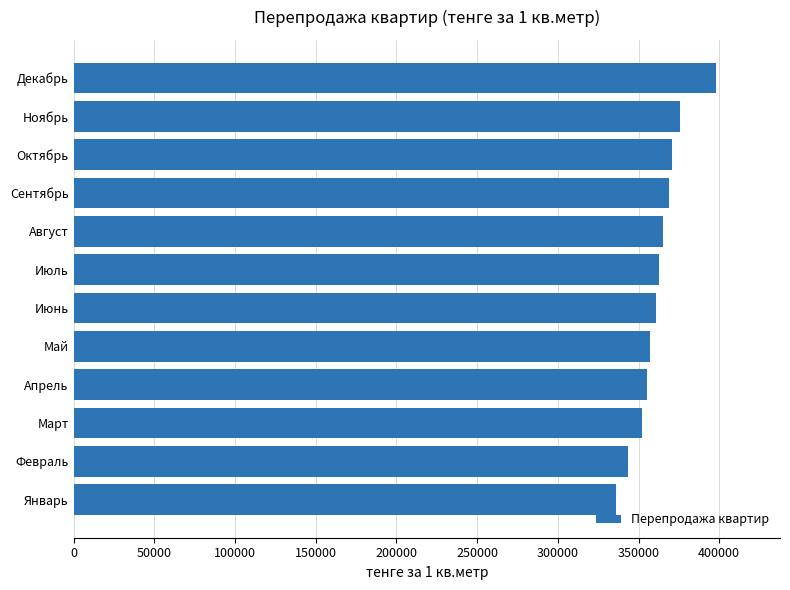

Which label corresponds to the largest value in the chart?

Декабрь